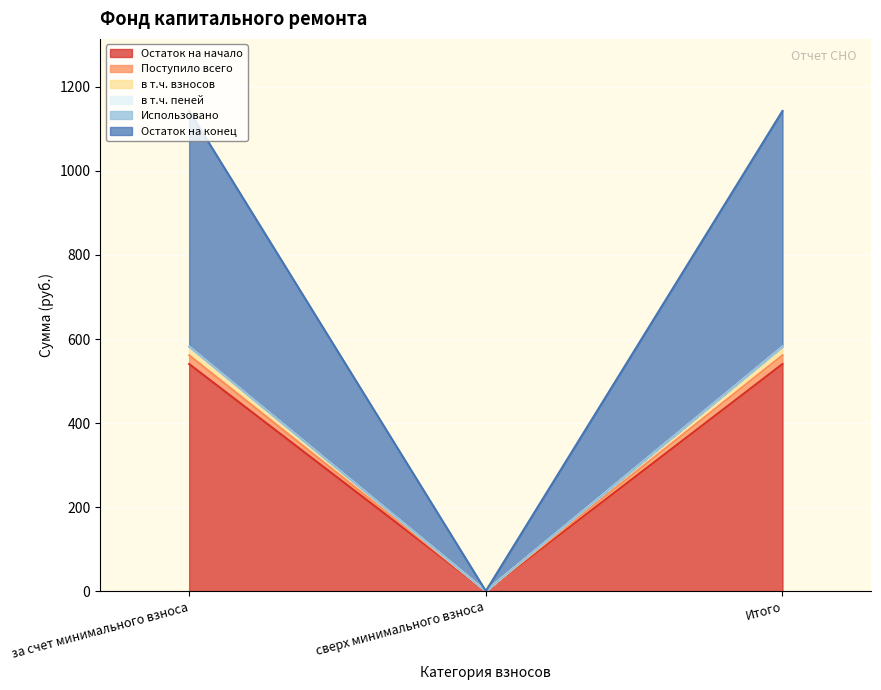

Which category has the lowest value in the Остаток на начало series?

сверх минимального взноса